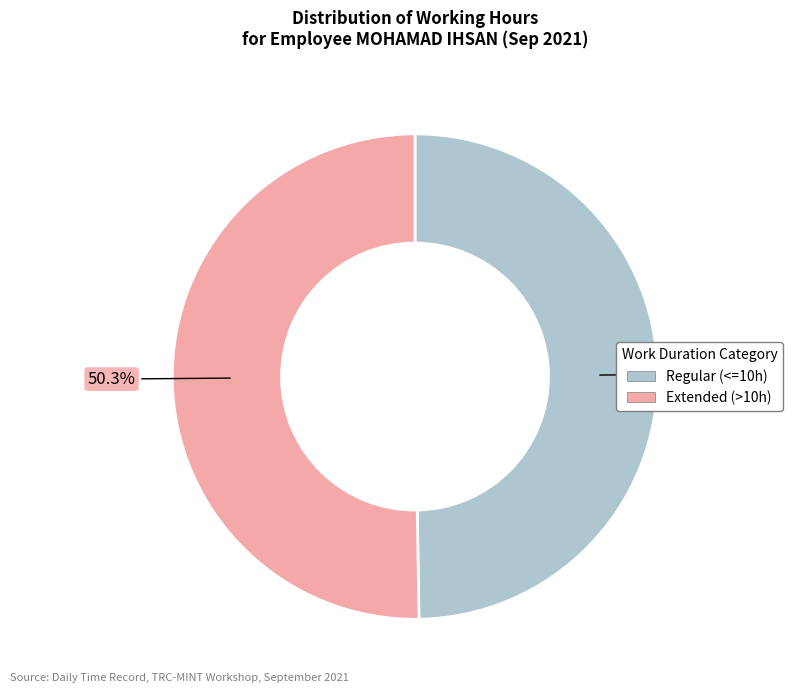

Does any single category account for the majority?

Yes